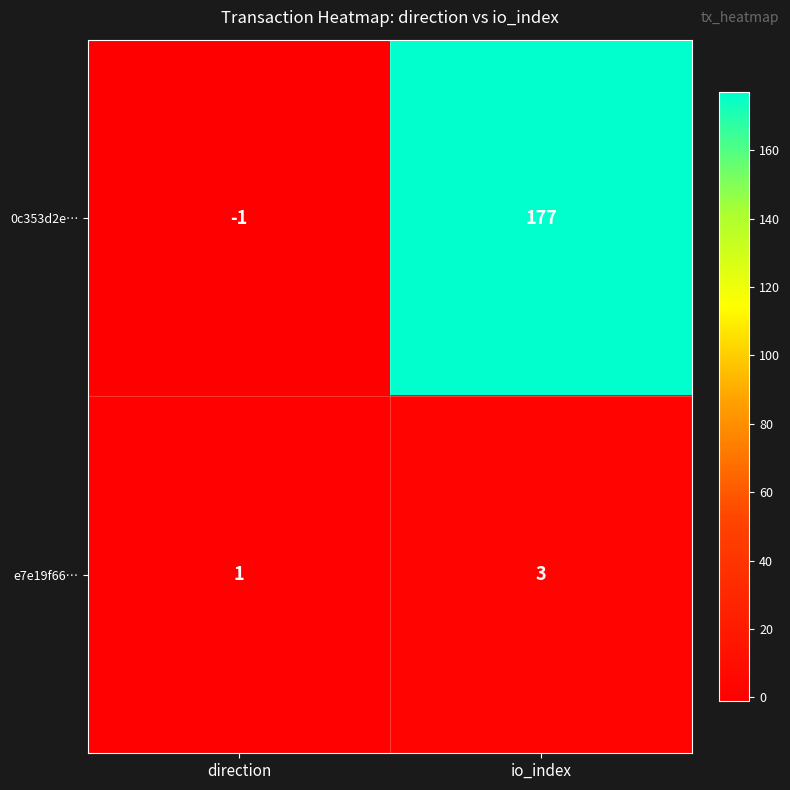

Which series changed the most between direction and io_index?

0c353d2e…